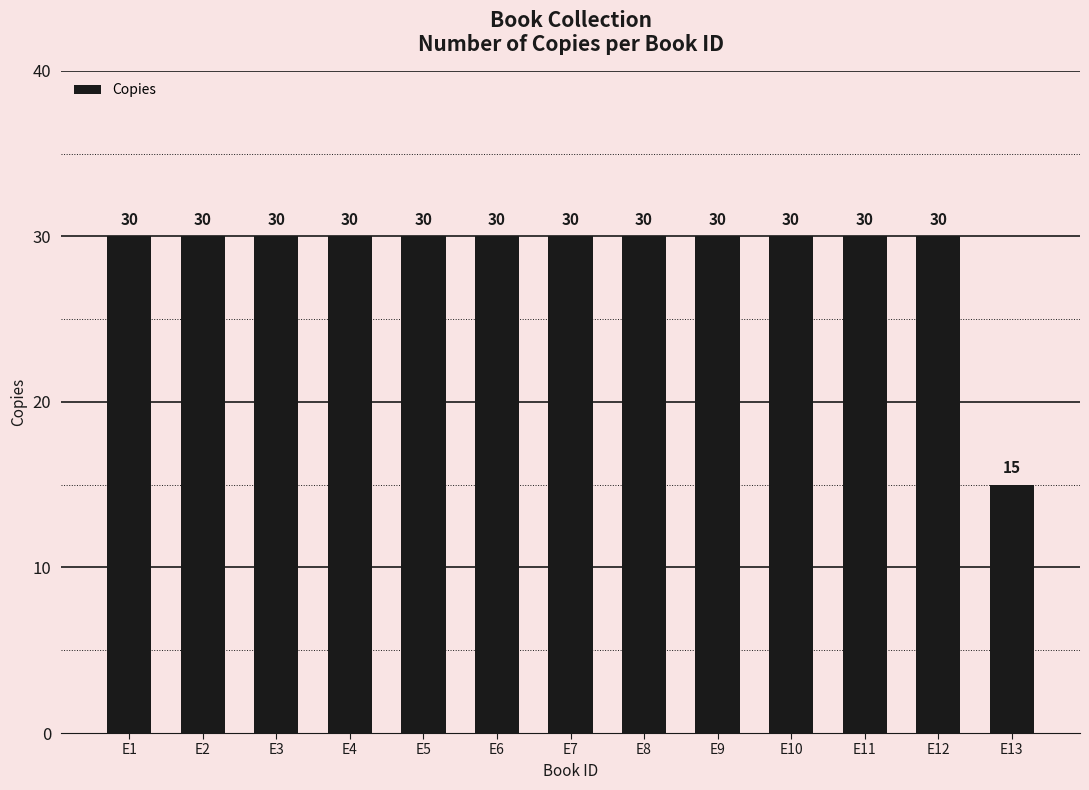

What is the ratio of the value at E1 to the value at E3?

1.0